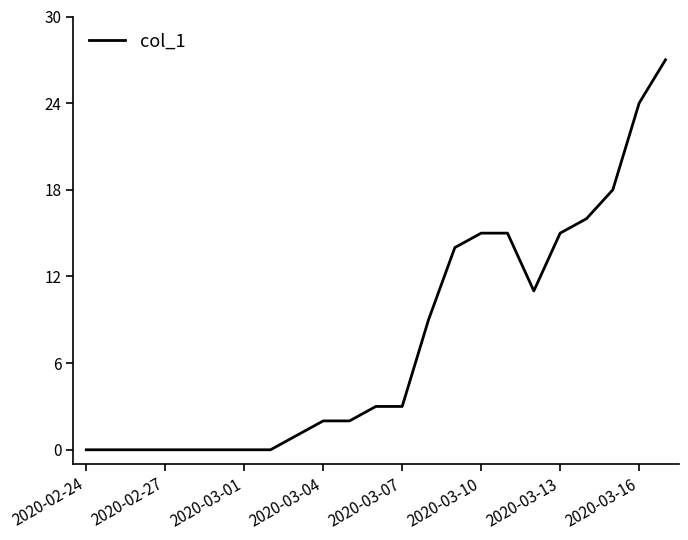

What is the difference between the maximum and second lowest values?

27